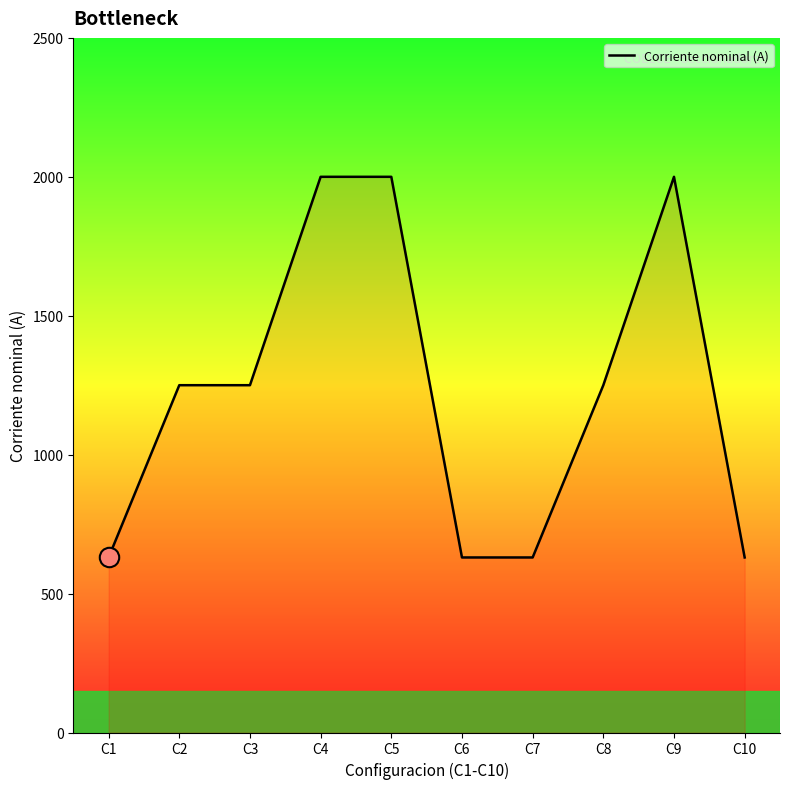

What is the smallest value displayed?

630